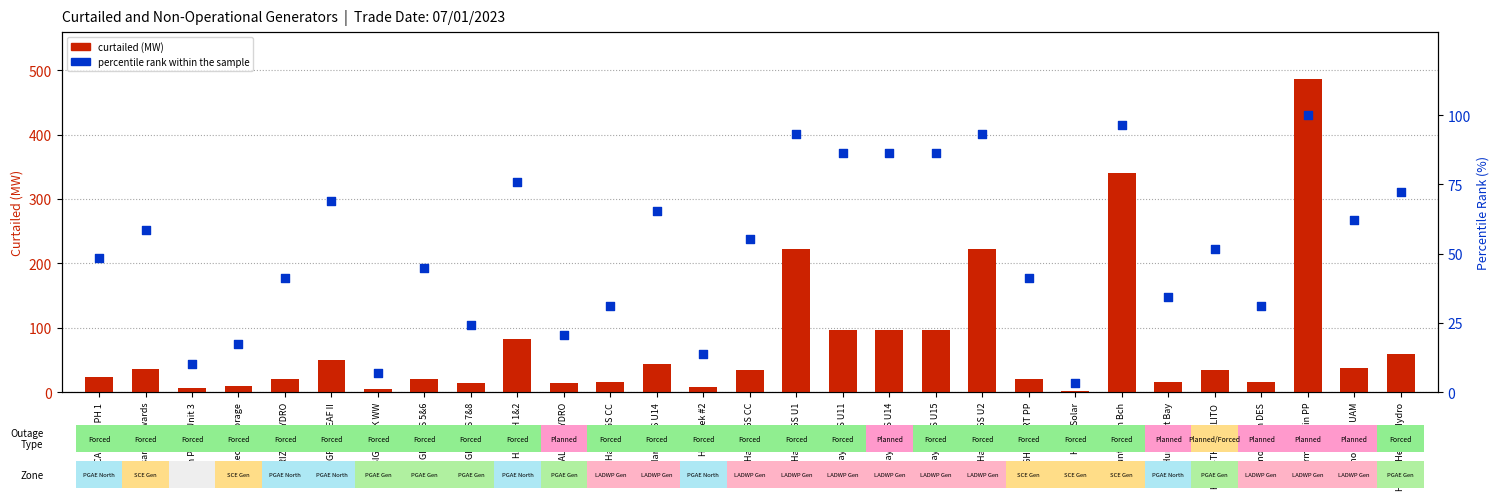

Which series contains the lowest Y value?

curtailed (MW)